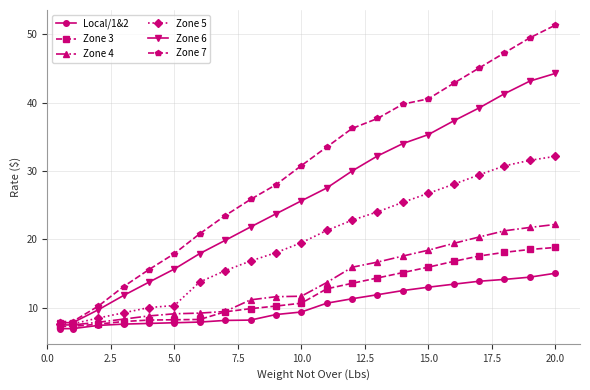

Which series has the largest total across all categories?

Zone 7